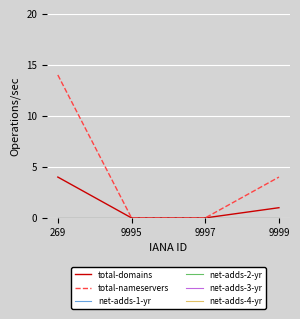

Is this an area chart (filled region under the line)?

No